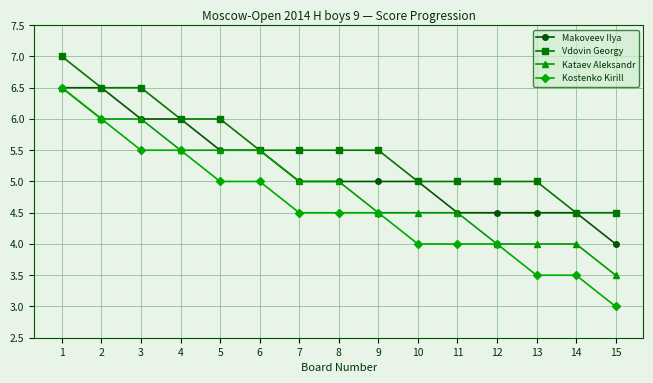

Where does the Makoveev Ilya series first go above 5?

1